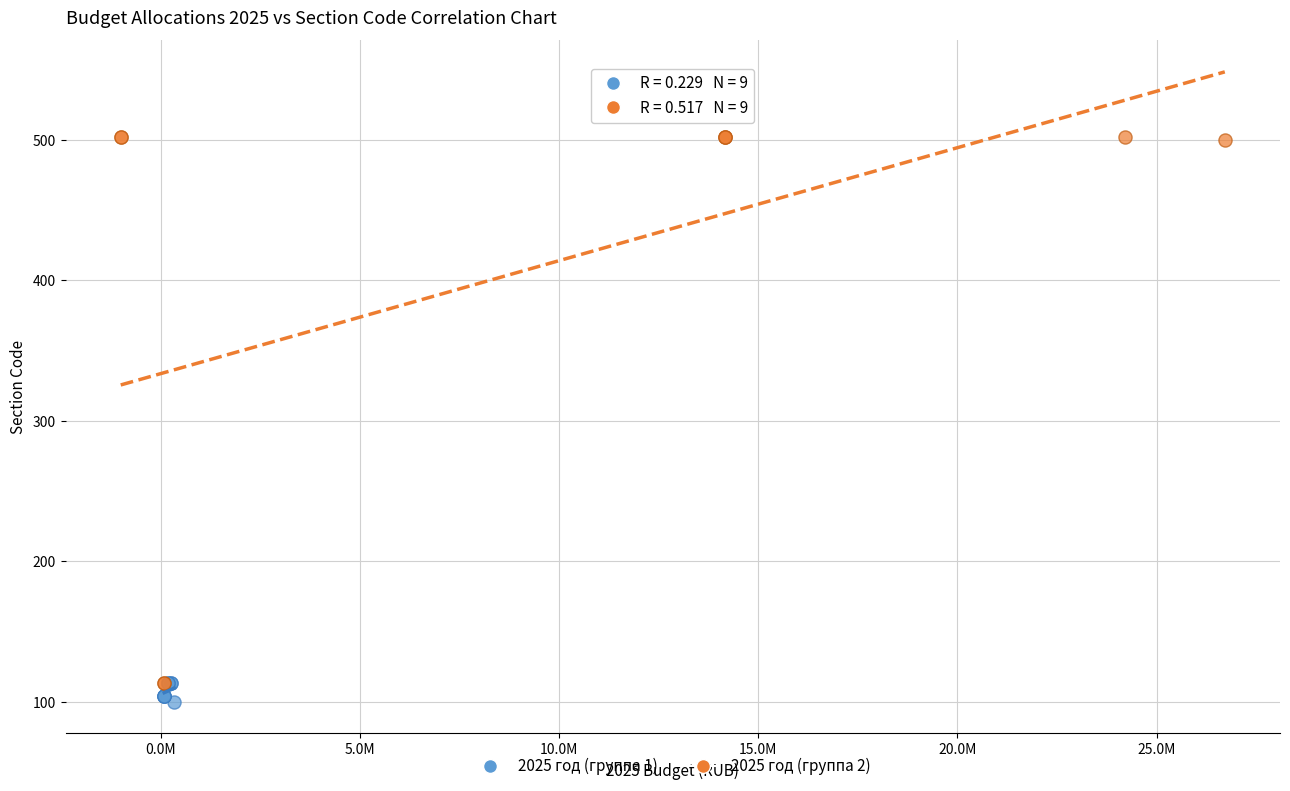

Which series has the largest Y range (max minus min)?

2025 год (группа 2)